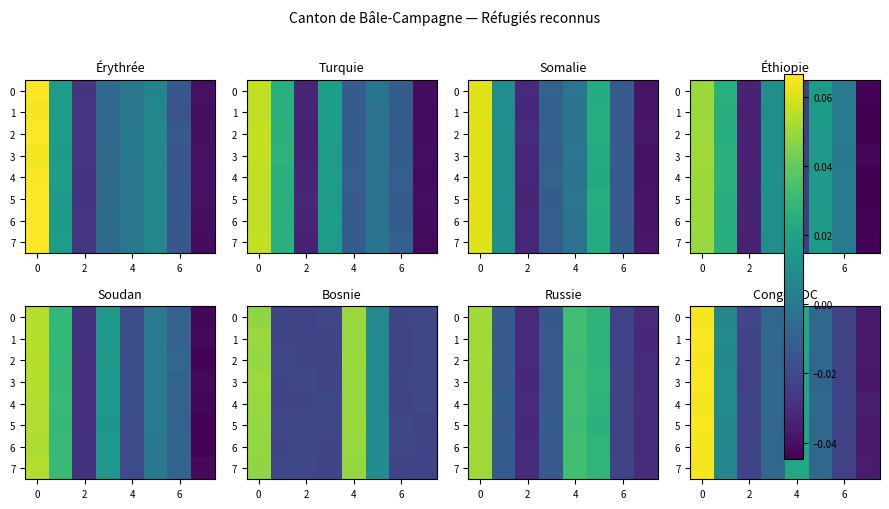

Is it true that row_6 equals -0.0 at 2?

True